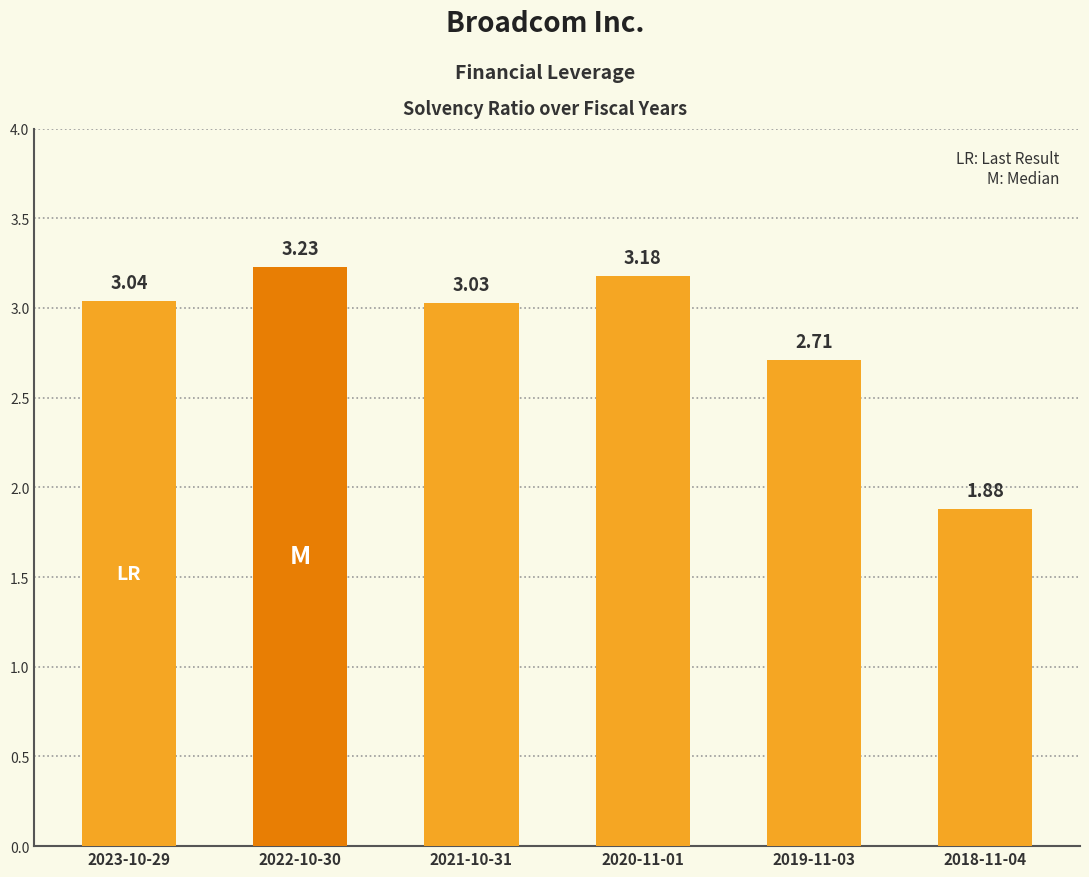

Rank the categories by value from lowest to highest.

2018-11-04, 2019-11-03, 2021-10-31, 2023-10-29, 2020-11-01, 2022-10-30